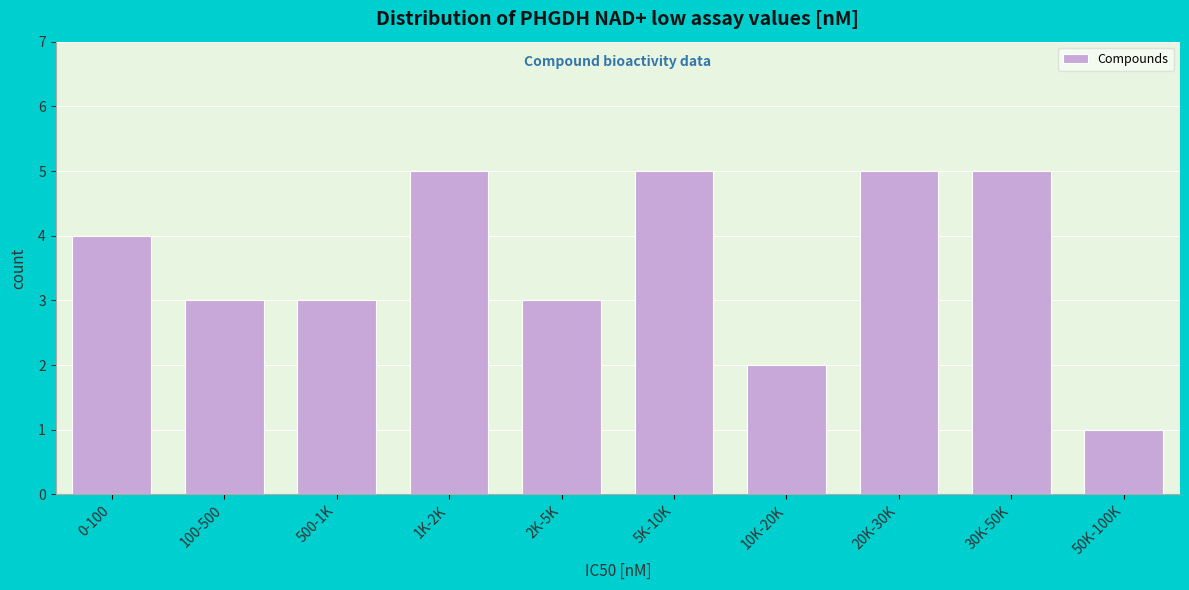

Reading left to right, transcribe all the data shown in this chart.

4	3	3	5	3	5	2	5	5	1